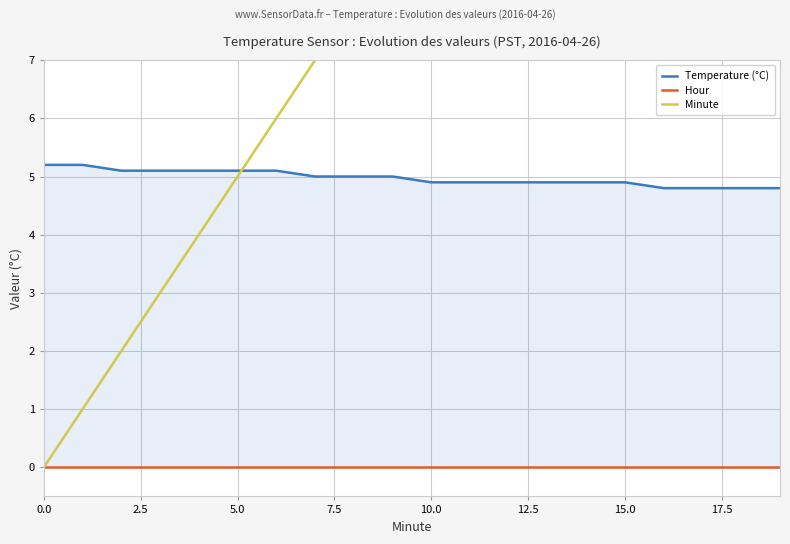

How many lines are shown in the chart?

3